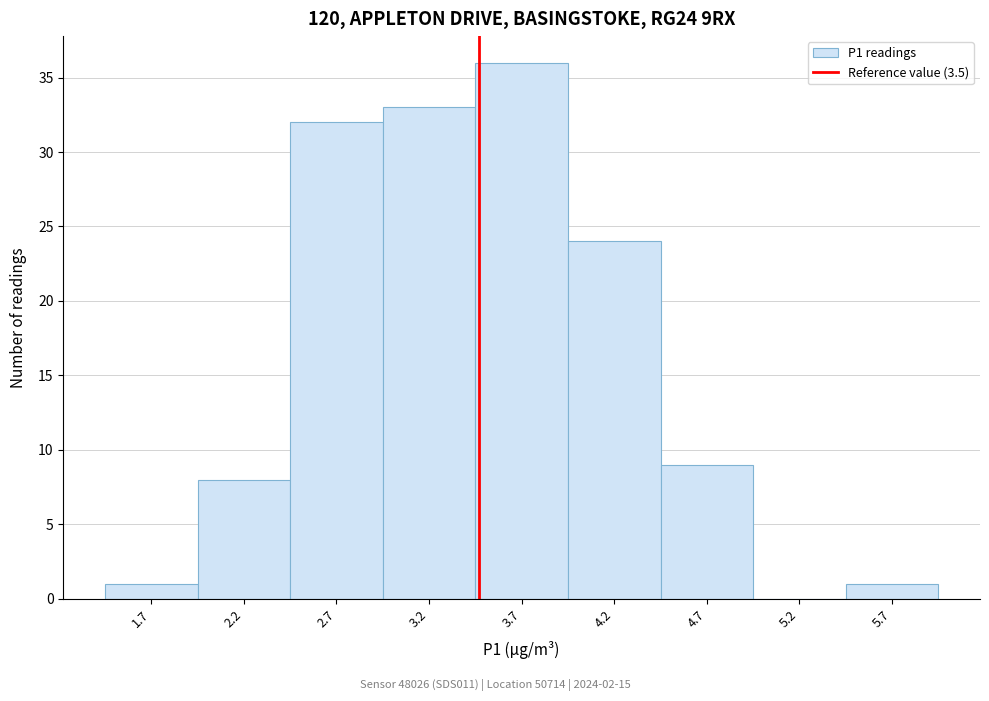

Reading left to right, transcribe this chart: for each bar, give the range it covers on the x-axis and its height. Neither the bar edges nor the heights are printed on the chart, so give them approximately, as read against the axes.

1.48 to 1.98: 1
1.98 to 2.48: 8
2.48 to 2.98: 32
2.98 to 3.48: 33
3.48 to 3.98: 36
3.98 to 4.48: 24
4.48 to 4.98: 9
4.98 to 5.48: 0
5.48 to 5.98: 1